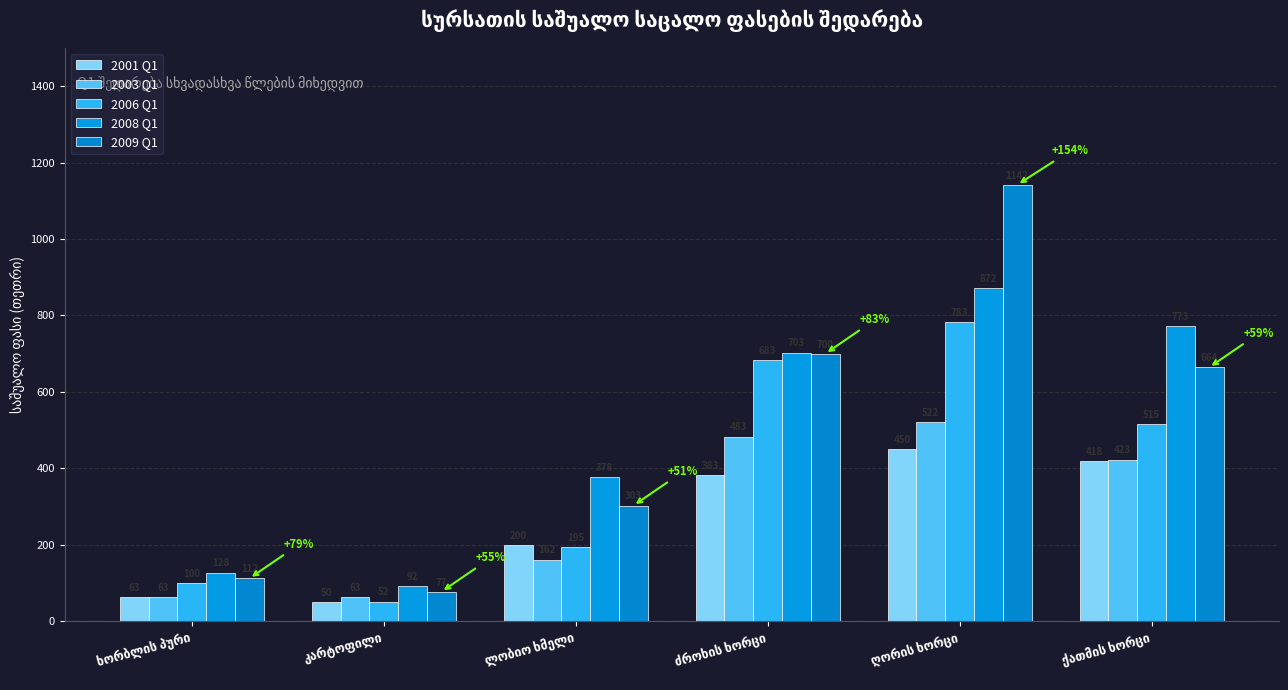

What is the difference between the maximum and minimum values in the 2009 Q1 series?

1064.3